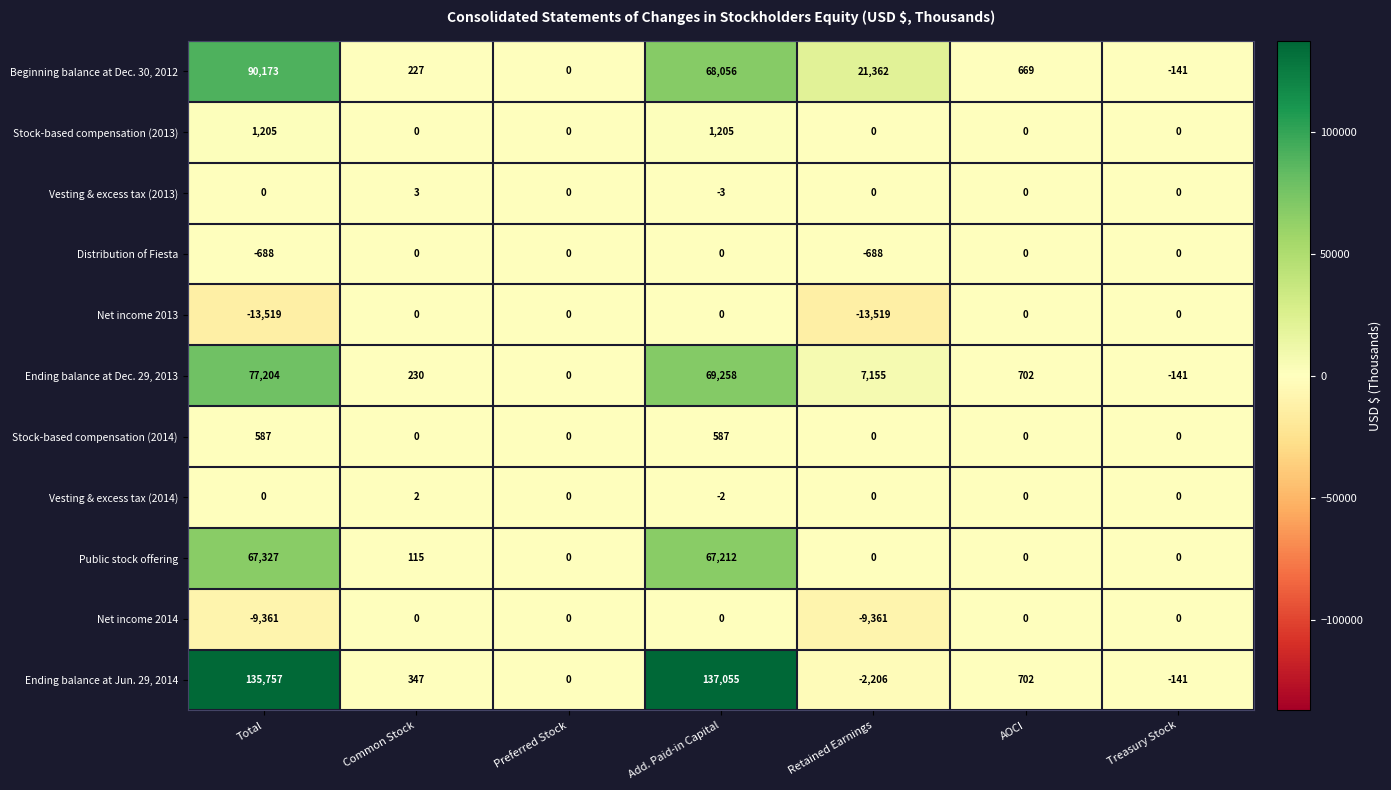

The Distribution of Fiesta series shows 405 at Add. Paid-in Capital. True or false?

False